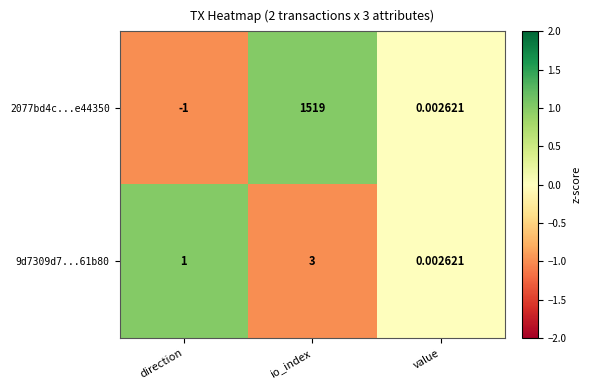

Rank the series by their maximum value, from lowest to highest.

9d7309d7...61b80, 2077bd4c...e44350